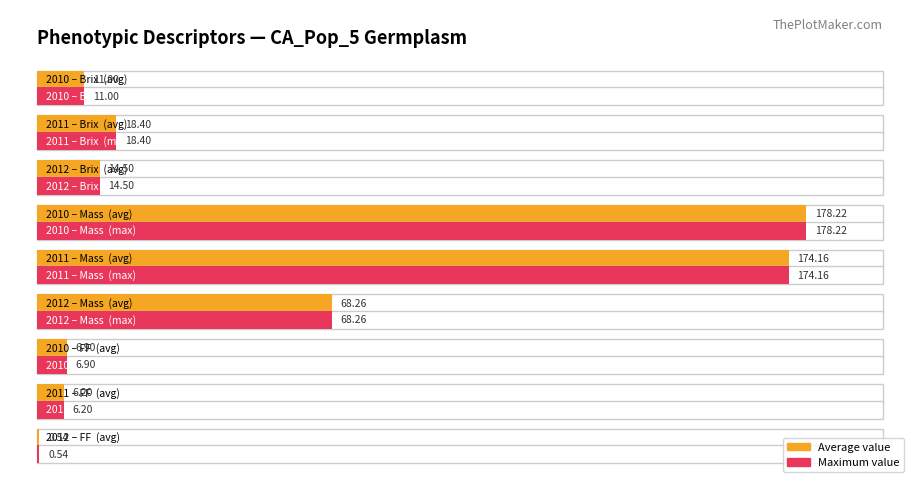

What is the smallest value displayed?

0.5